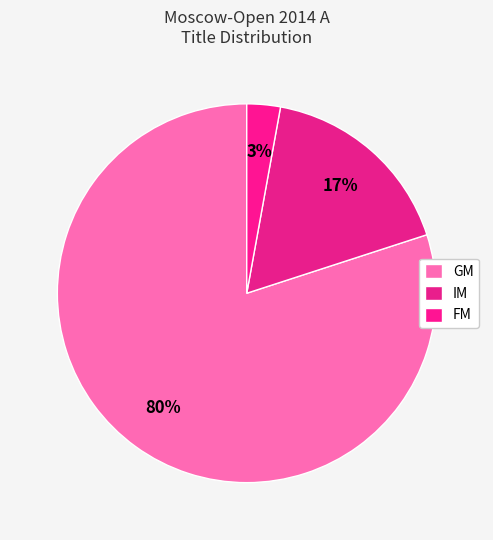

How many segments does this pie chart have?

3